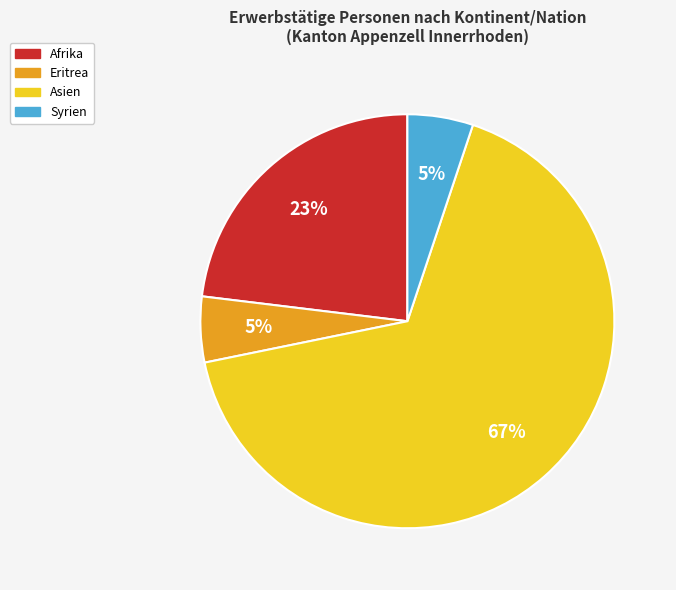

What percentage is the Eritrea slice, to the nearest percent?

5%